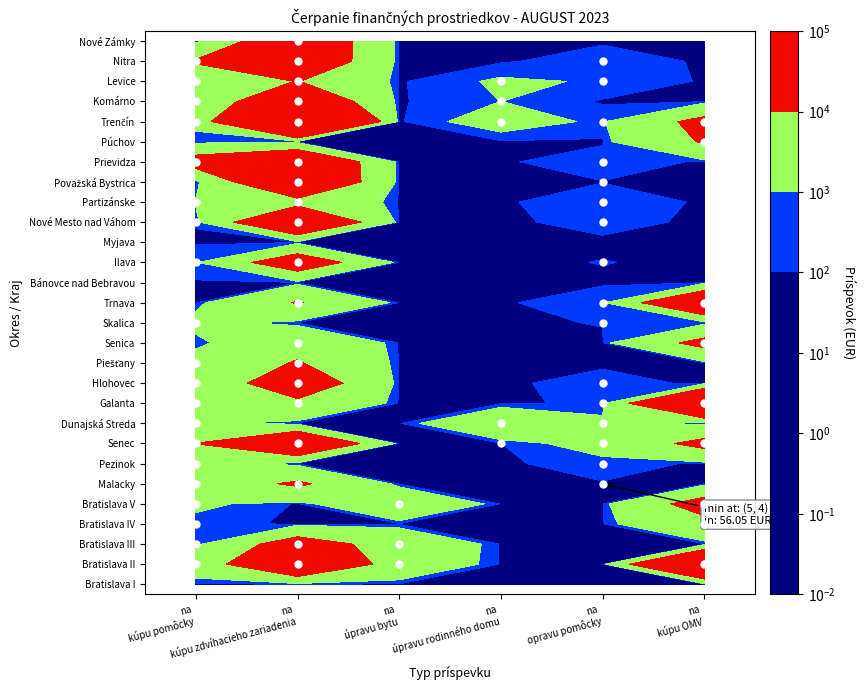

What is the maximum value for Komárno?

22351.0